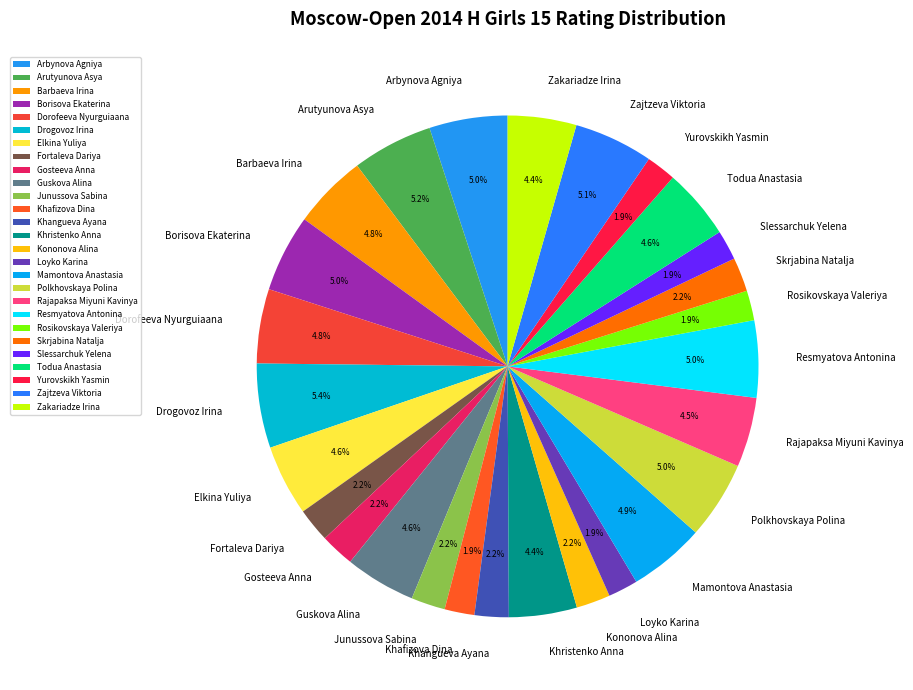

To the nearest percent, what percentage of the pie is Rosikovskaya Valeriya?

2%